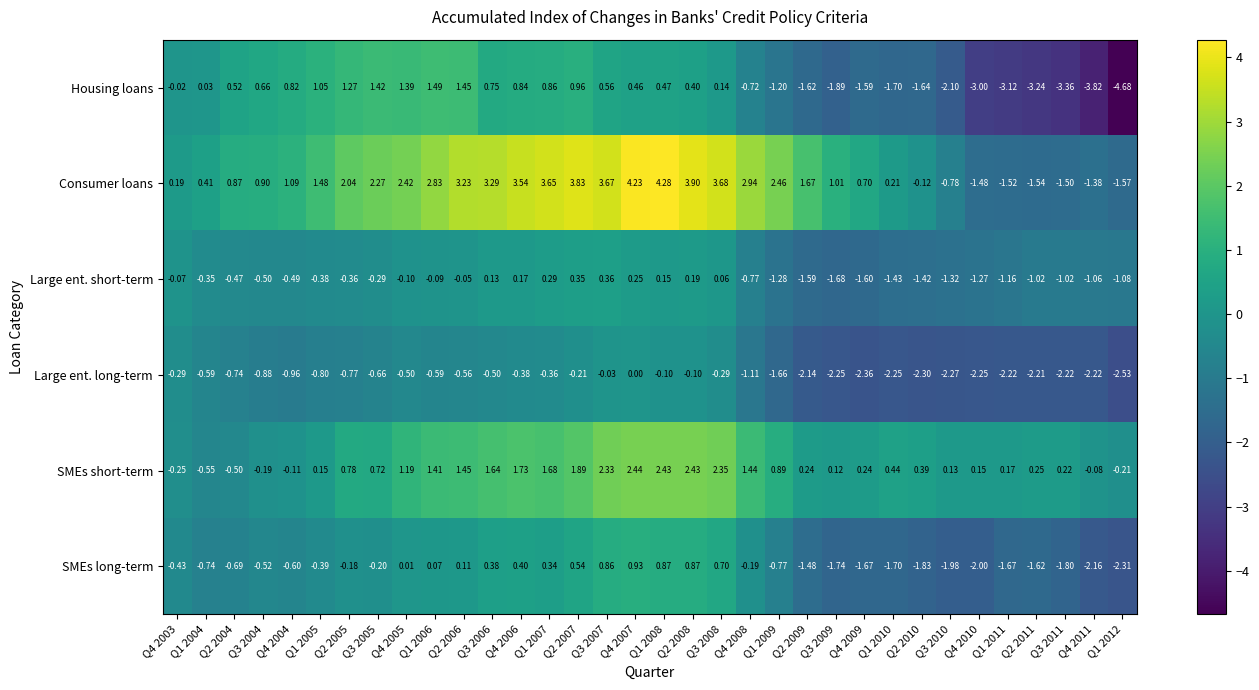

Which series has the largest range (max minus min)?

Housing loans